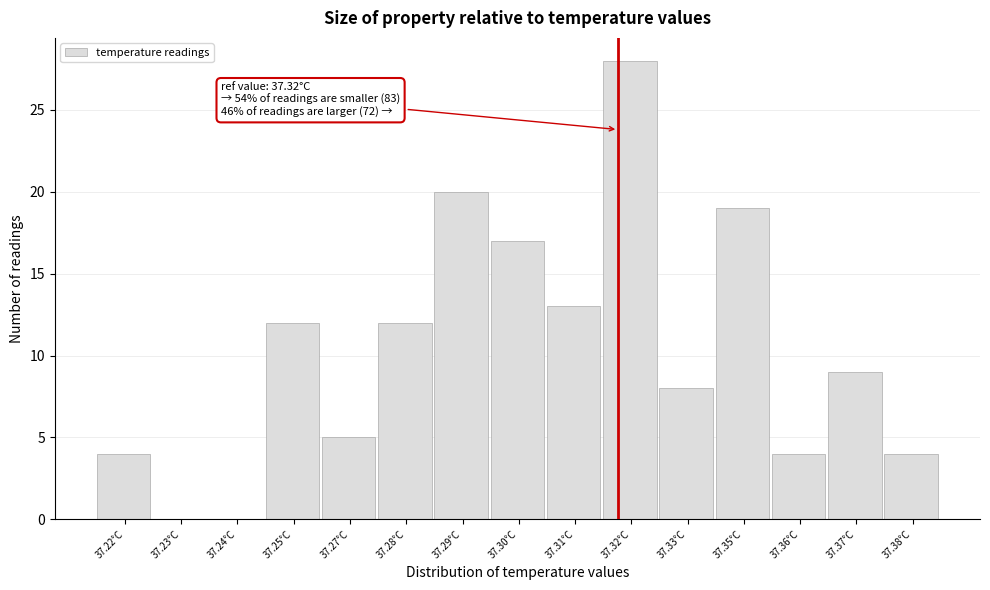

Reading left to right, transcribe all the data shown in this chart.

37.22°C=4	37.23°C=0	37.24°C=0	37.25°C=12	37.27°C=5	37.28°C=12	37.29°C=20	37.30°C=17	37.31°C=13	37.32°C=28	37.33°C=8	37.35°C=19	37.36°C=4	37.37°C=9	37.38°C=4